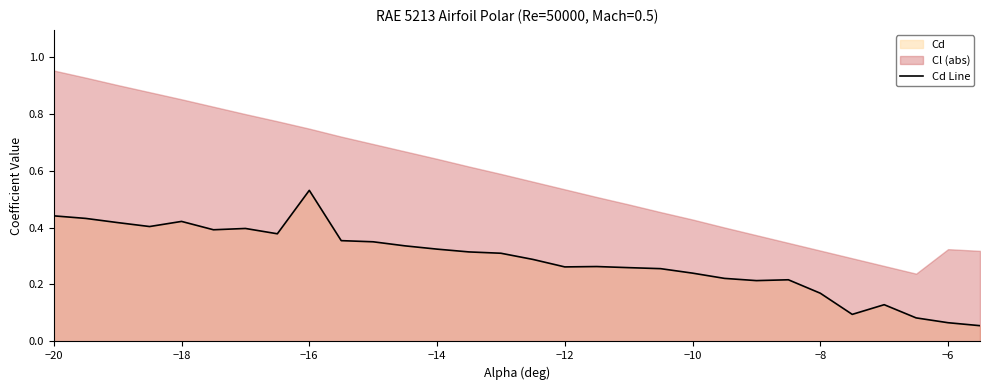

At which label does Cd Line reach its peak?

−16